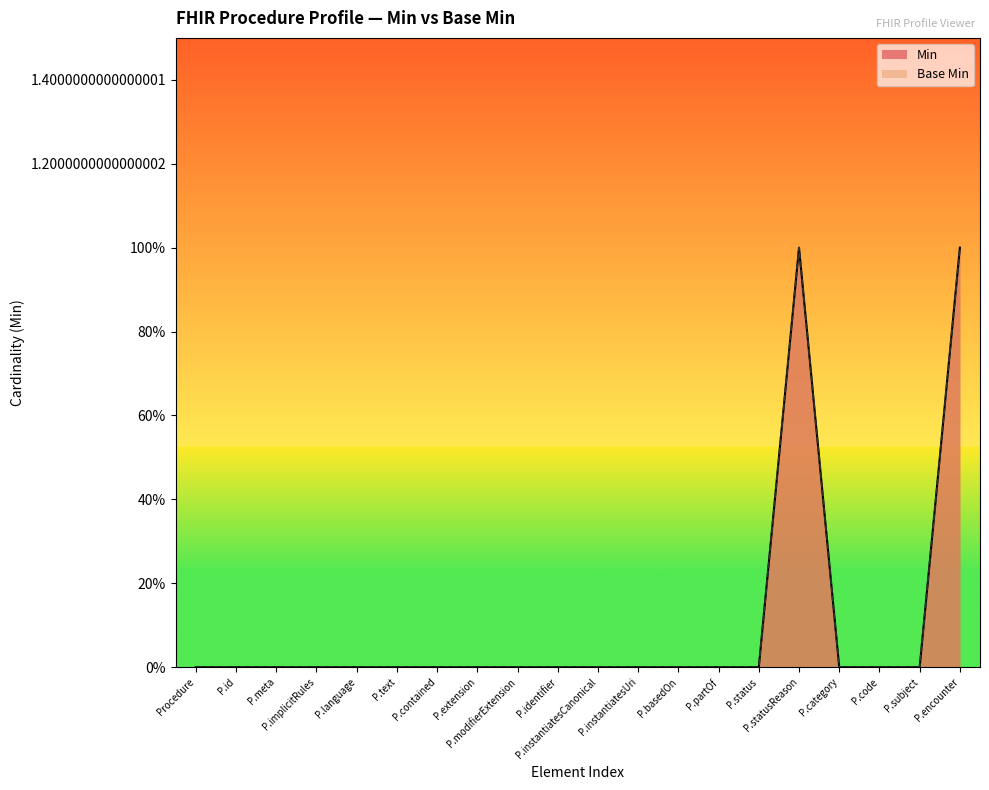

What is the difference between the second highest and second lowest values in the Base Min series?

1